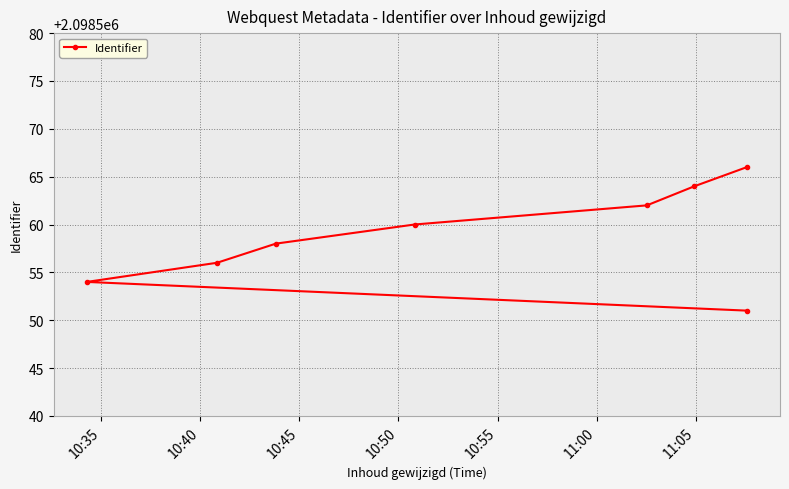

How many distinct data groups are displayed?

1